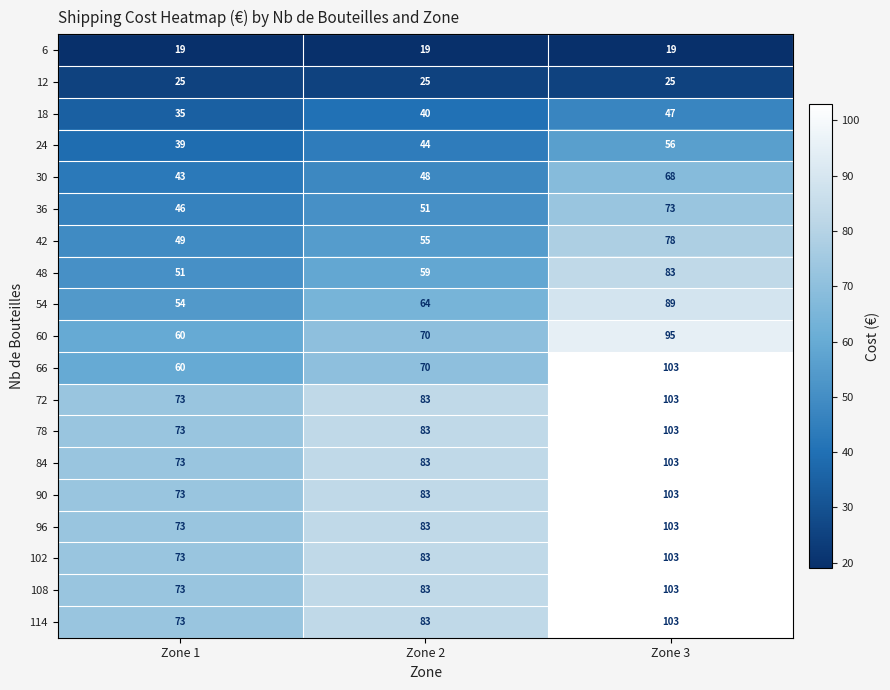

Is it true that 60 equals 70 at Zone 2?

True